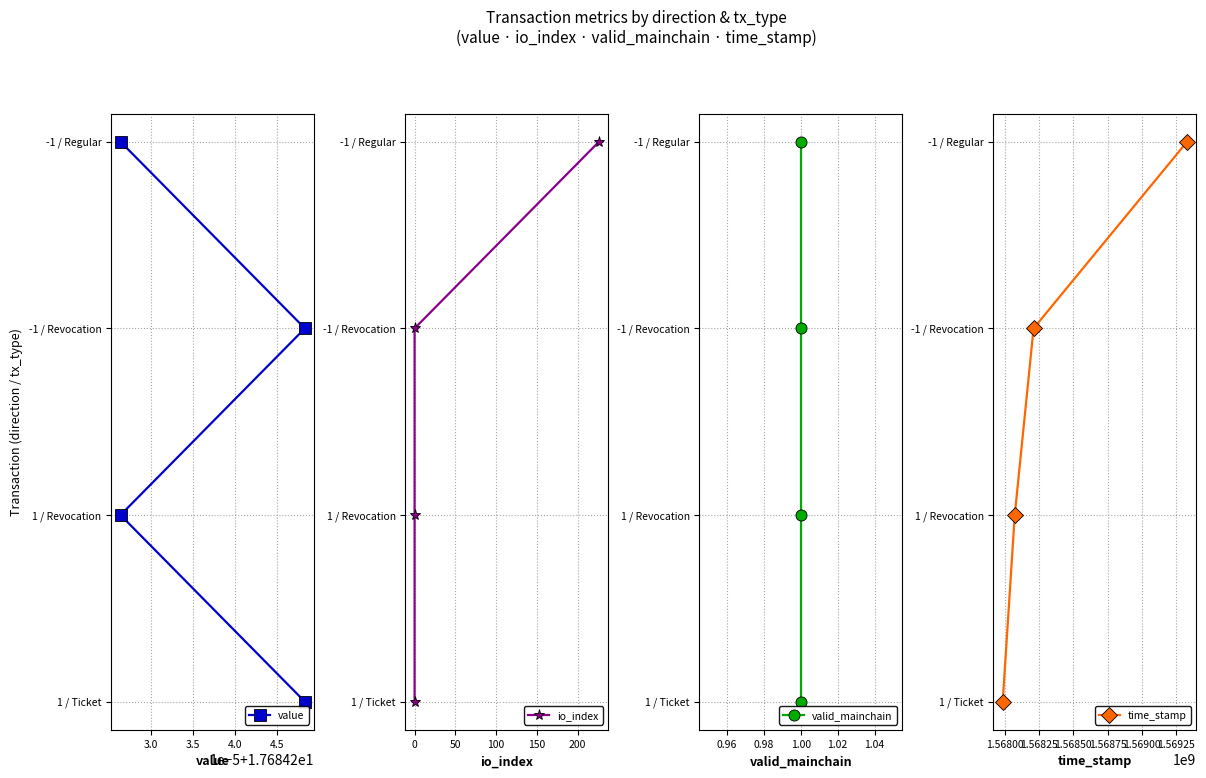

True or false: value and time_stamp intersect in this chart.

False